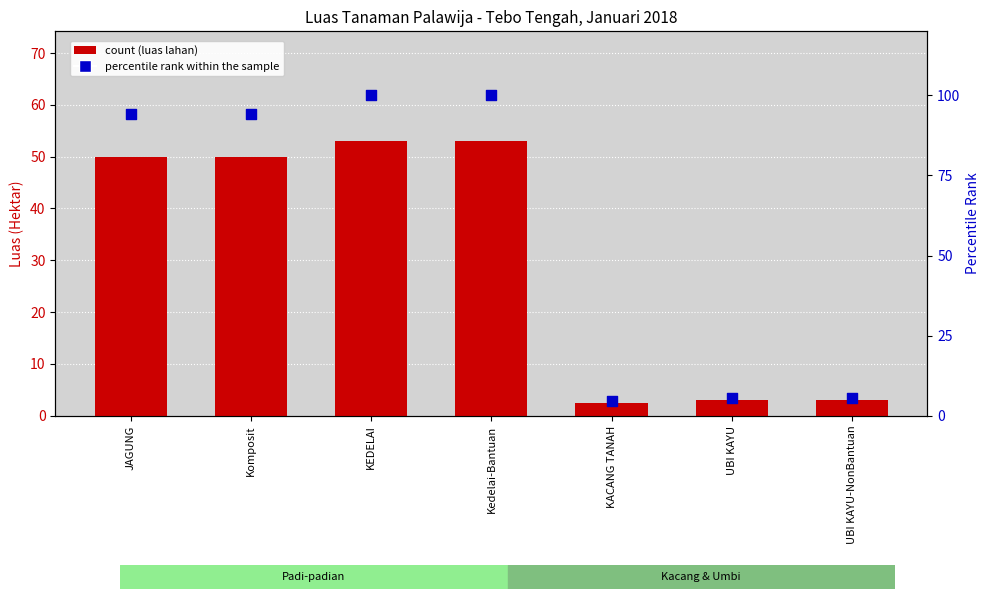

Which series contains the lowest Y value?

count